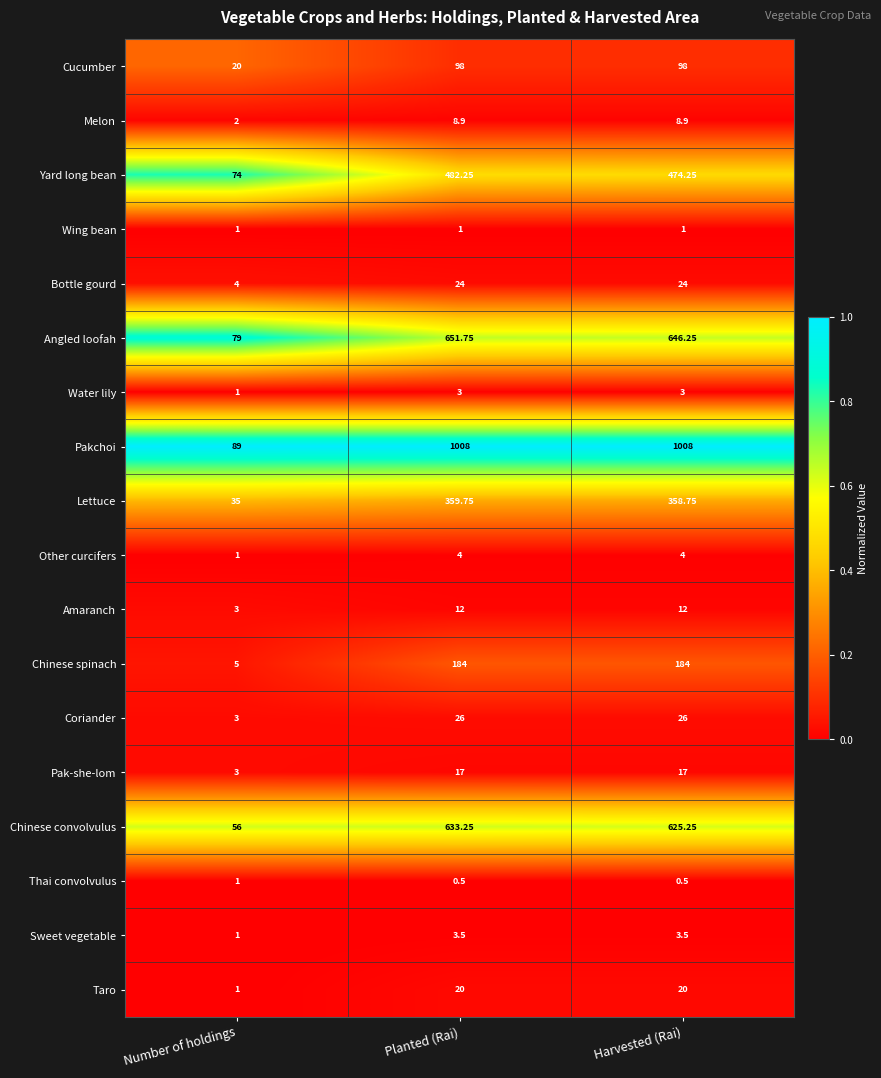

At which label is Pakchoi closest to 548?

Number of holdings